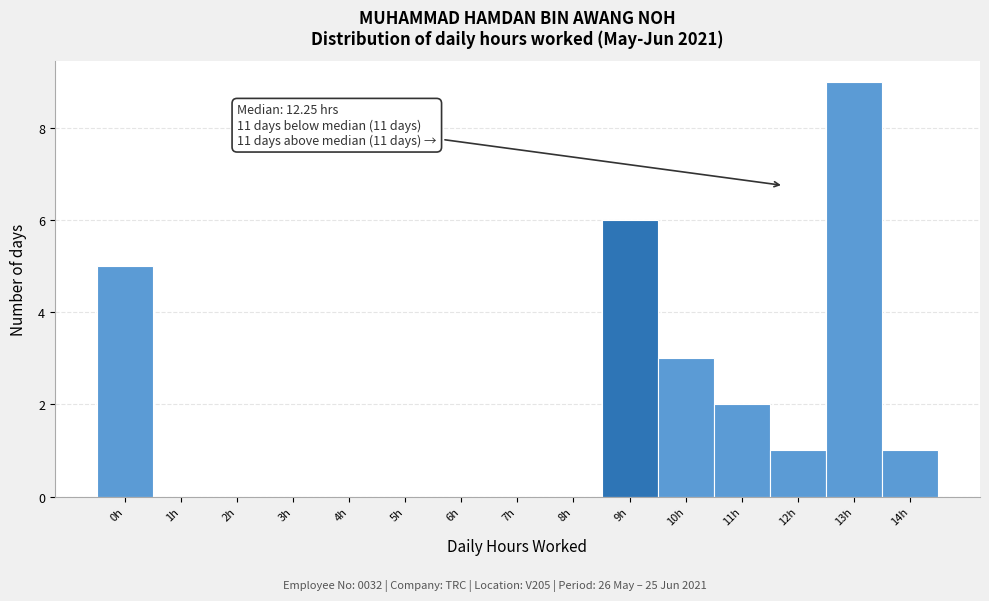

Reading left to right, transcribe all the data shown in this chart.

0h=5	1h=0	2h=0	3h=0	4h=0	5h=0	6h=0	7h=0	8h=0	9h=6	10h=3	11h=2	12h=1	13h=9	14h=1